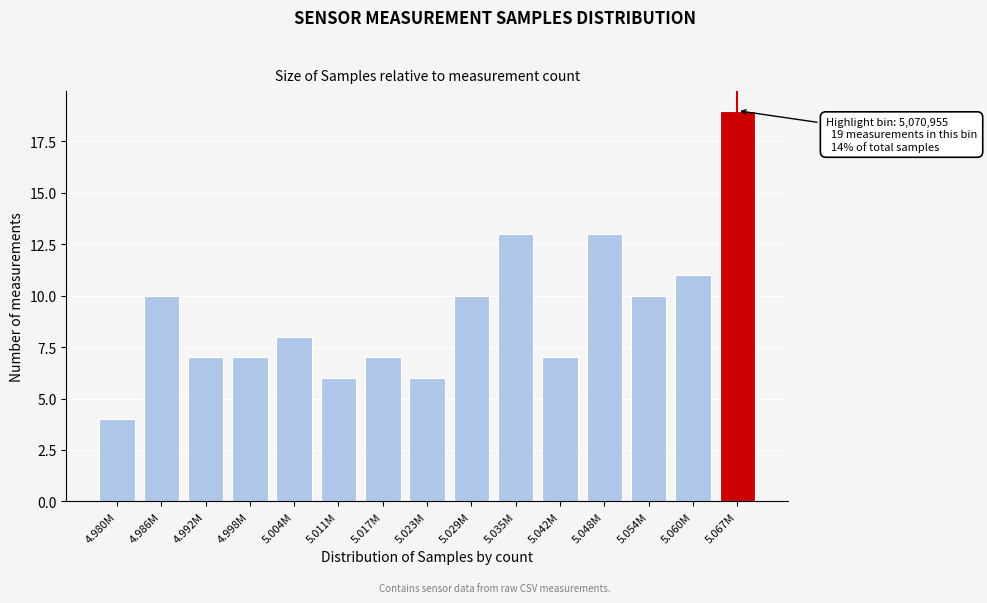

Reading left to right, list all the values displayed in this chart.

4.980M=4	4.986M=10	4.992M=7	4.998M=7	5.004M=8	5.011M=6	5.017M=7	5.023M=6	5.029M=10	5.035M=13	5.042M=7	5.048M=13	5.054M=10	5.060M=11	5.067M=19